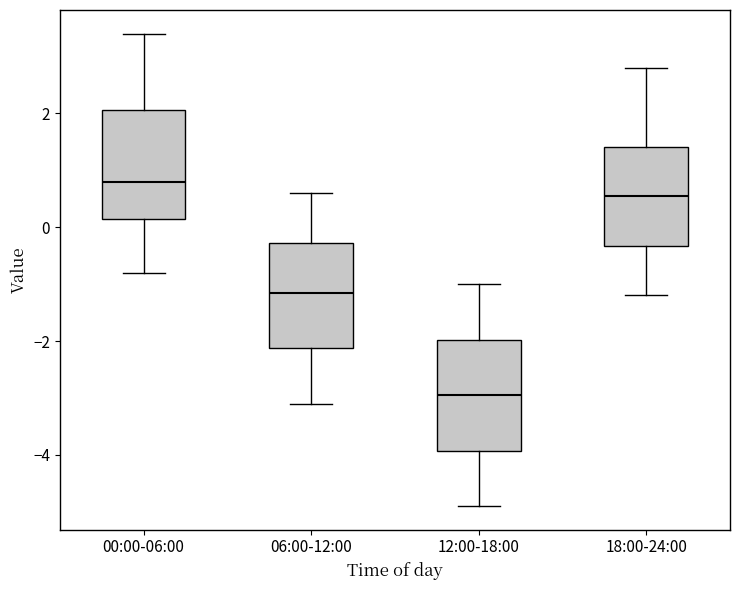

Reading left to right, transcribe this box plot: for each box, give where its median line is, the range the box spans, and where its two whiskers end, as read against the y-axis. The values are not printed on the chart, so give them approximately, as read against the axis.

00:00-06:00: median 0.8, box 0.2 to 2.0, whiskers -0.8 to 3.4
06:00-12:00: median -1.2, box -2.2 to -0.2, whiskers -3.0 to 0.6
12:00-18:00: median -3.0, box -4.0 to -2.0, whiskers -4.8 to -1.0
18:00-24:00: median 0.6, box -0.4 to 1.4, whiskers -1.2 to 2.8